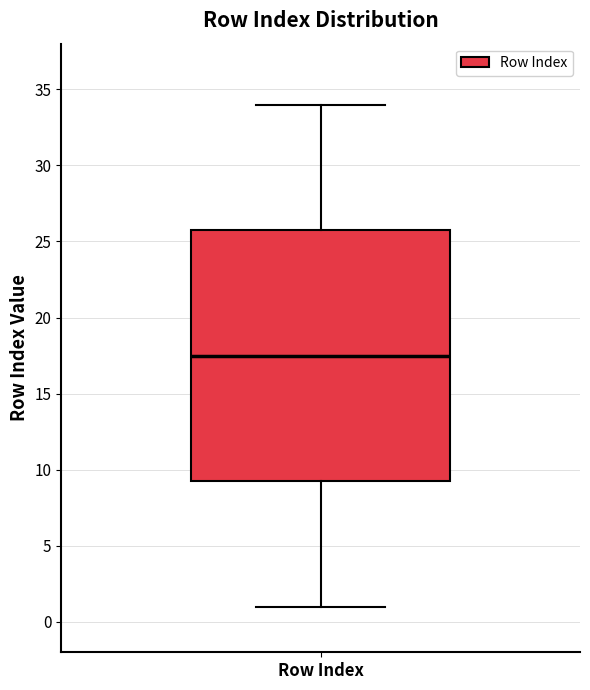

Where does the upper whisker of the box for Row Index end on the y-axis? The values are not printed on the chart, so give them approximately, as read against the axis.

34.0